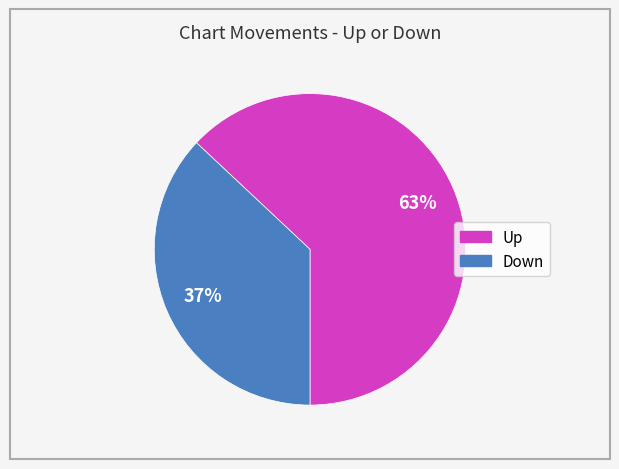

To the nearest percent, what is the difference between the largest and smallest slice percentages?

26%